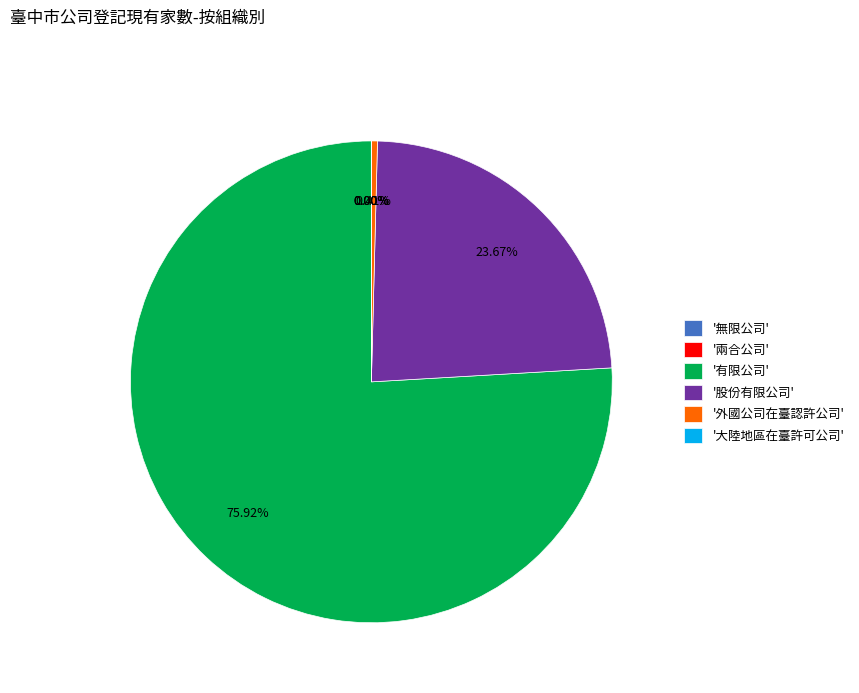

Which category has the biggest portion of the pie?

'有限公司'